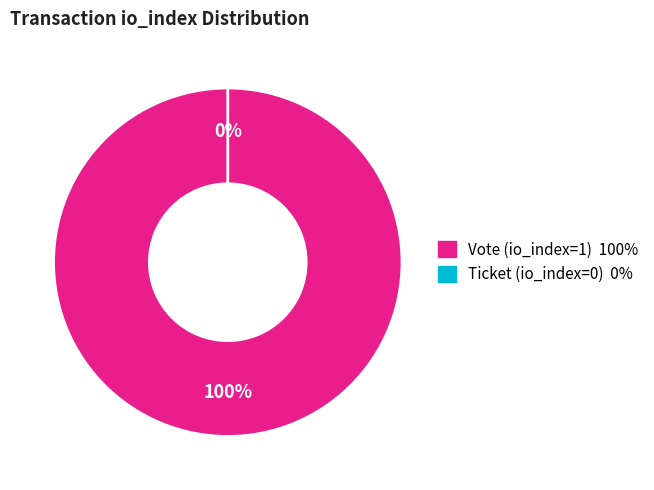

The Ticket (io_index=0) slice represents 7% of the pie. True or false?

False